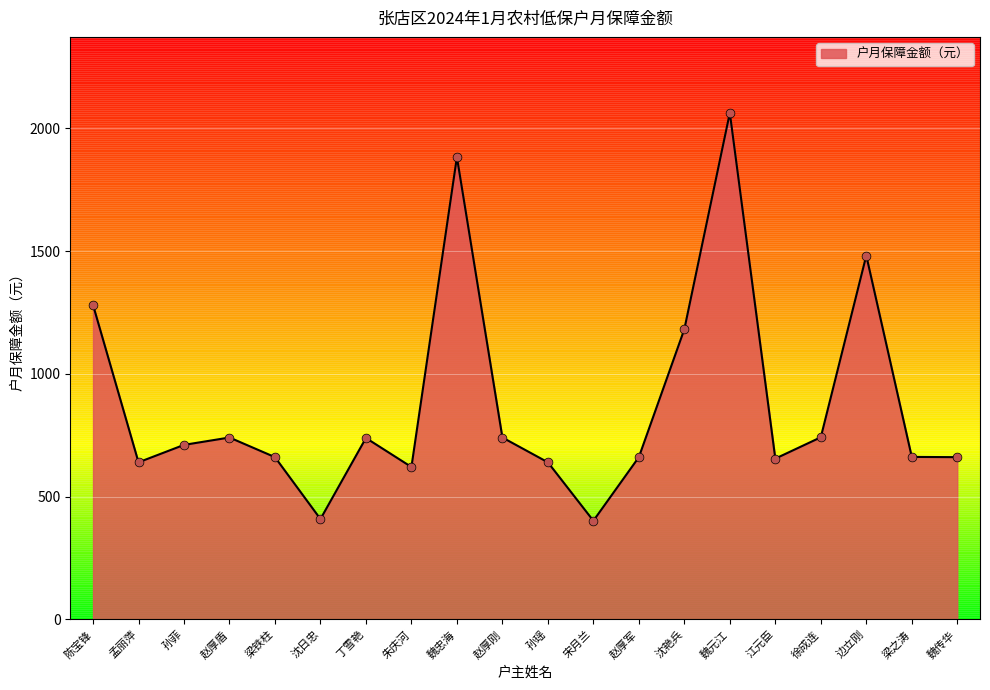

Approximately how many times larger is the value at 孙瑶 compared to 孙菲?

0.9